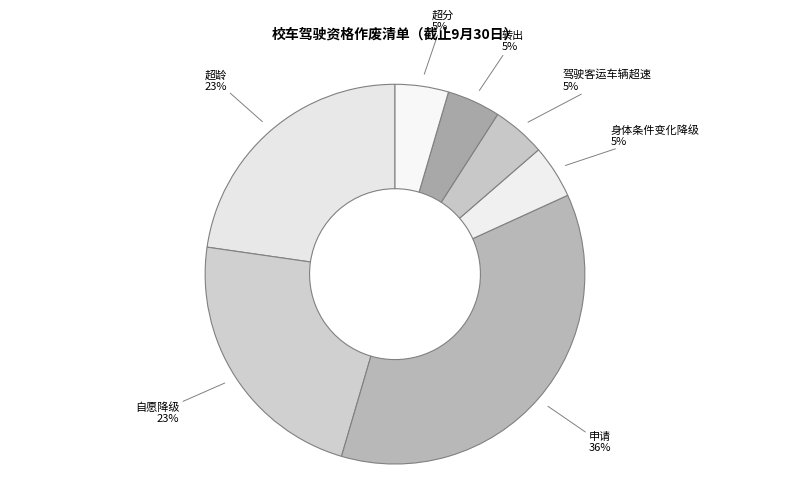

What is the ratio of the value at 驾驶客运车辆超速 to the value at 转出?

1.0